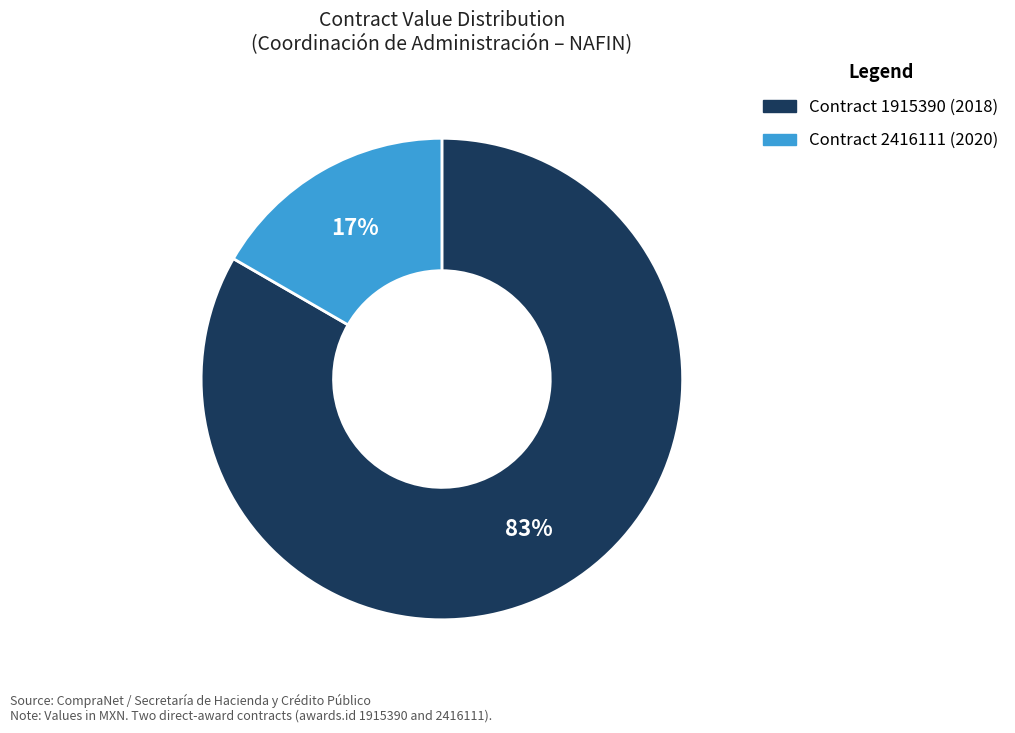

Is there a majority slice in this chart?

Yes